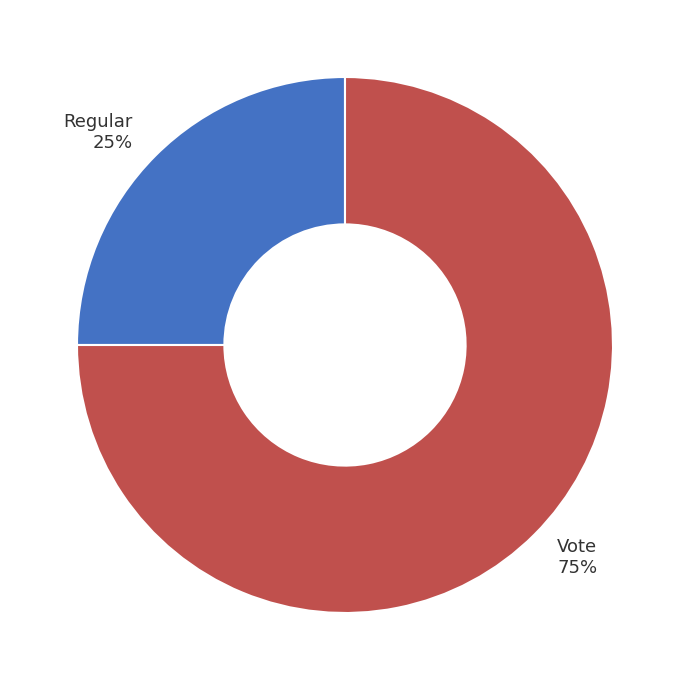

Combined, do Regular and Vote account for over 50%?

Yes